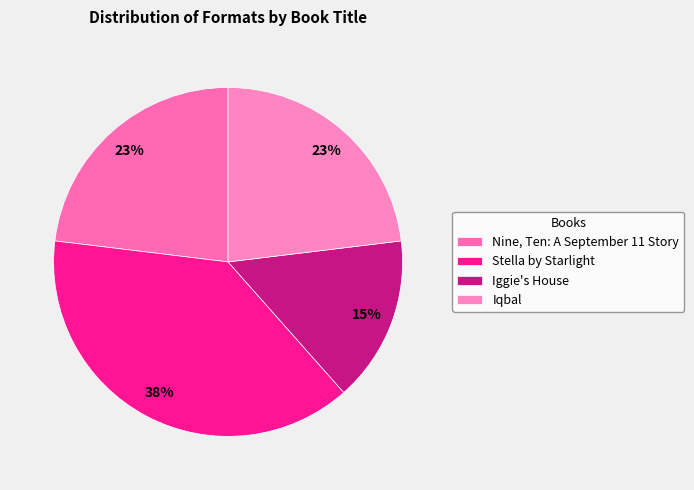

To the nearest percent, what portion does Iqbal represent?

23%